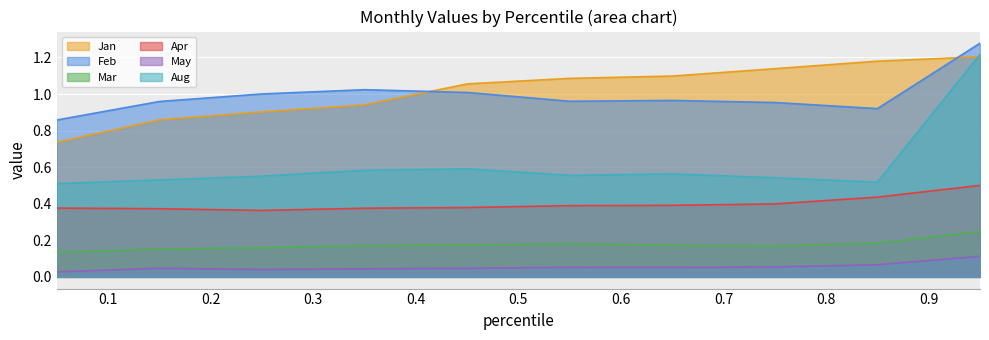

List the series in order of their peak value, highest first.

Feb, Aug, Jan, Apr, Mar, May